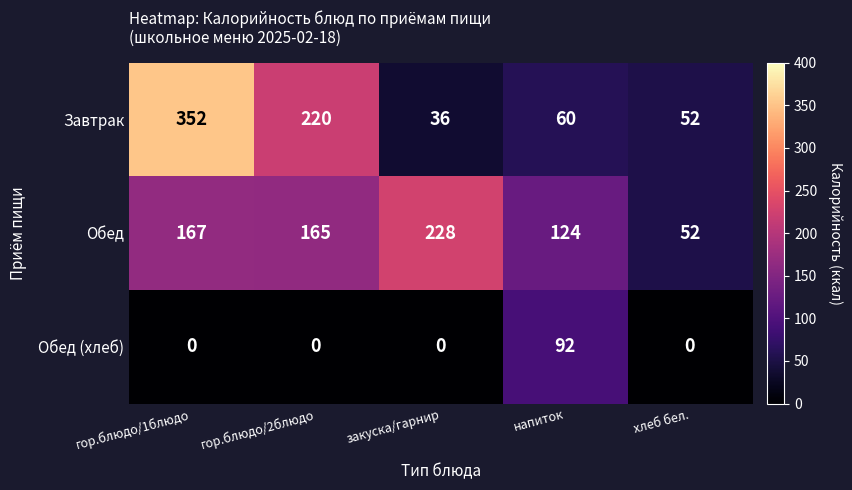

Which series has the largest total across all categories?

Обед